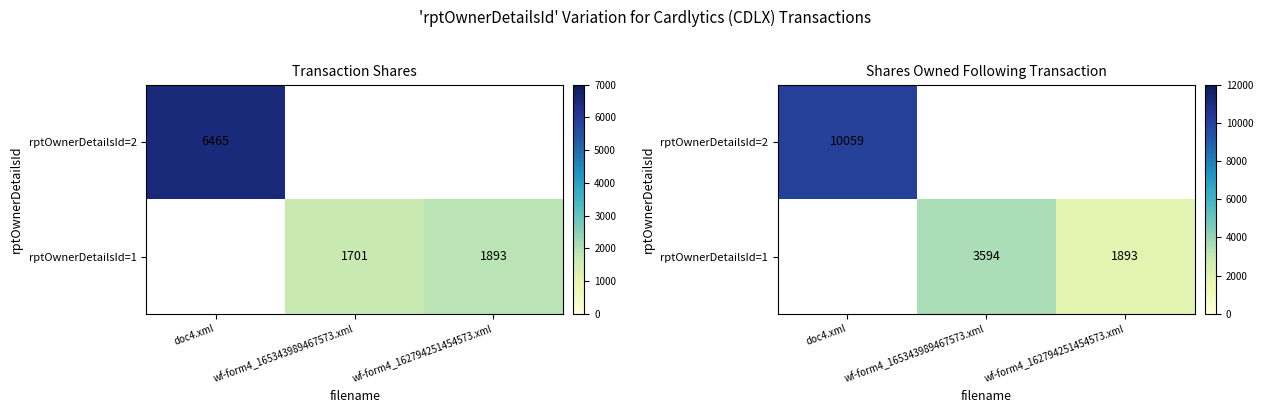

At wf-form4_165343989467573.xml, list the series in order from smallest to largest.

rptOwnerDetailsId=2, rptOwnerDetailsId=1